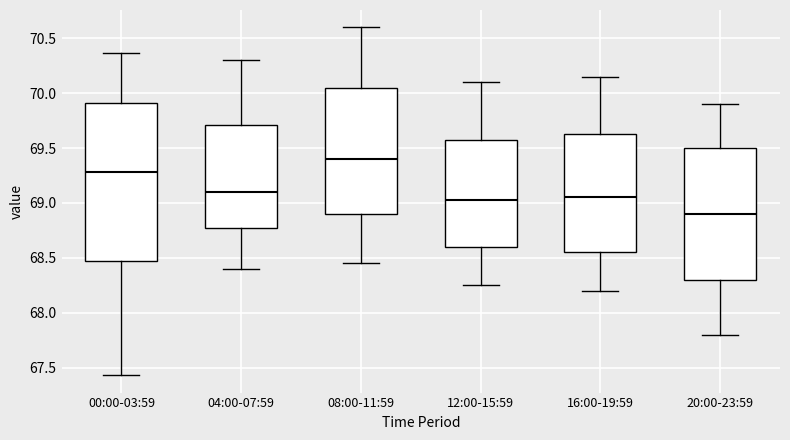

Reading left to right, transcribe this box plot: for each box, give where its median line is, the range the box spans, and where its two whiskers end, as read against the y-axis. The values are not printed on the chart, so give them approximately, as read against the axis.

00:00-03:59: median 69.30, box 68.45 to 69.90, whiskers 67.45 to 70.35
04:00-07:59: median 69.10, box 68.80 to 69.70, whiskers 68.40 to 70.30
08:00-11:59: median 69.40, box 68.90 to 70.05, whiskers 68.45 to 70.60
12:00-15:59: median 69.05, box 68.60 to 69.60, whiskers 68.25 to 70.10
16:00-19:59: median 69.05, box 68.55 to 69.65, whiskers 68.20 to 70.15
20:00-23:59: median 68.90, box 68.30 to 69.50, whiskers 67.80 to 69.90